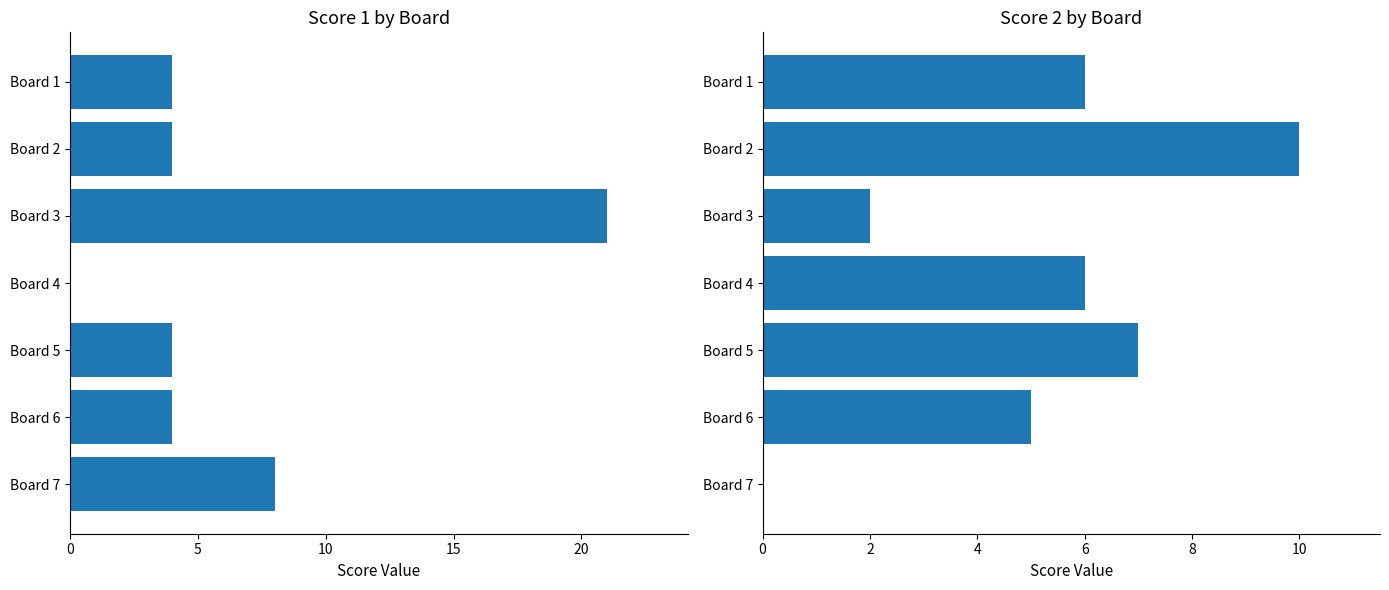

Which series changed the most between Board 3 and Board 4?

Score 1